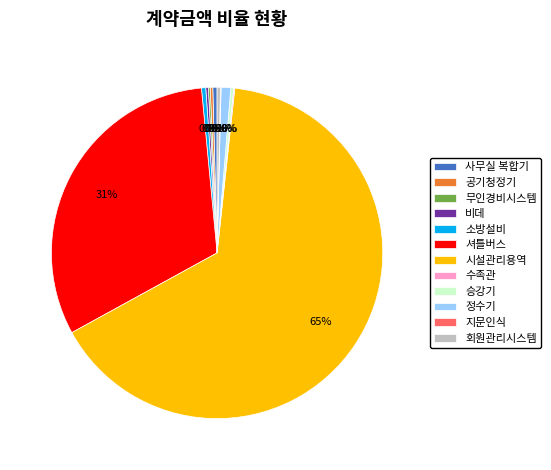

Which has a higher value, 정수기 or 셔틀버스?

셔틀버스